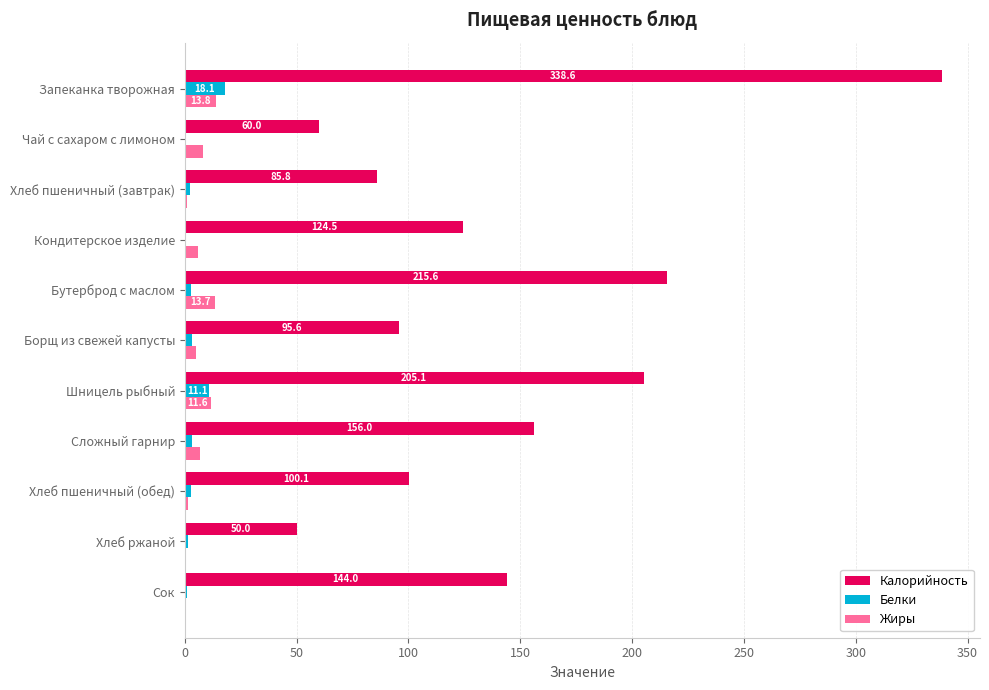

True or false: Калорийность has a value of 163.3 at Запеканка творожная.

False